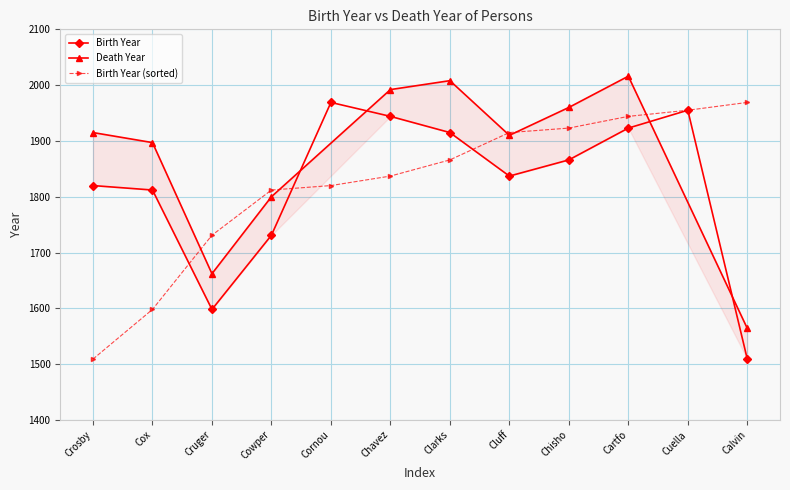

Reading right to left, extract all data points from this chart.

1509	1955	1923	1866	1837	1915	1944	1969	1731	1598	1812	1820